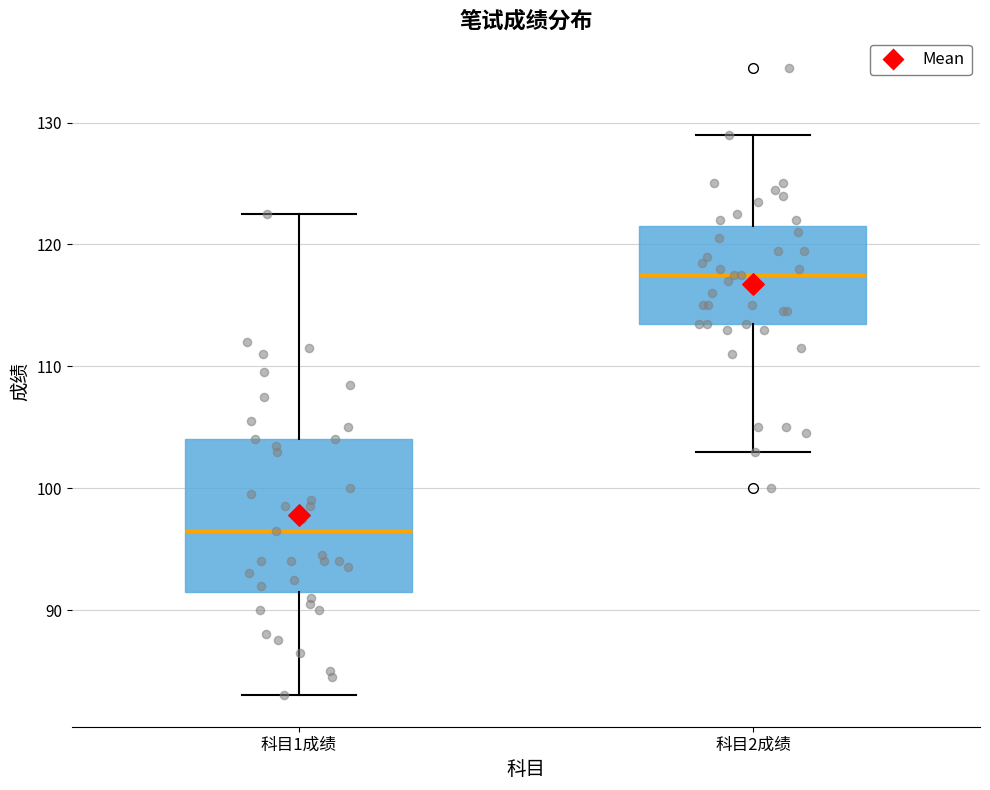

Which box's median line is the lowest?

科目1成绩